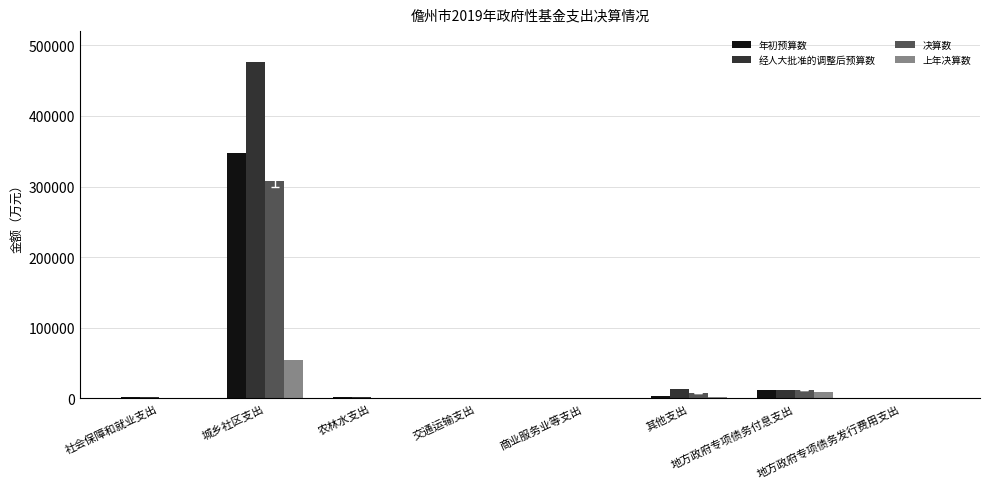

Between 其他支出 and 地方政府专项债务发行费用支出, which series saw the biggest shift?

经人大批准的调整后预算数